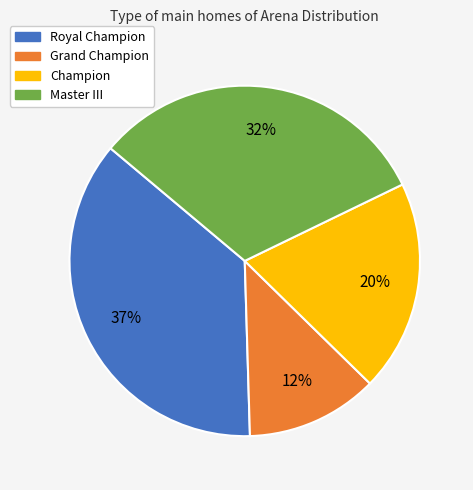

To the nearest percent, what is the difference between the Champion and Master III slice percentages?

12%